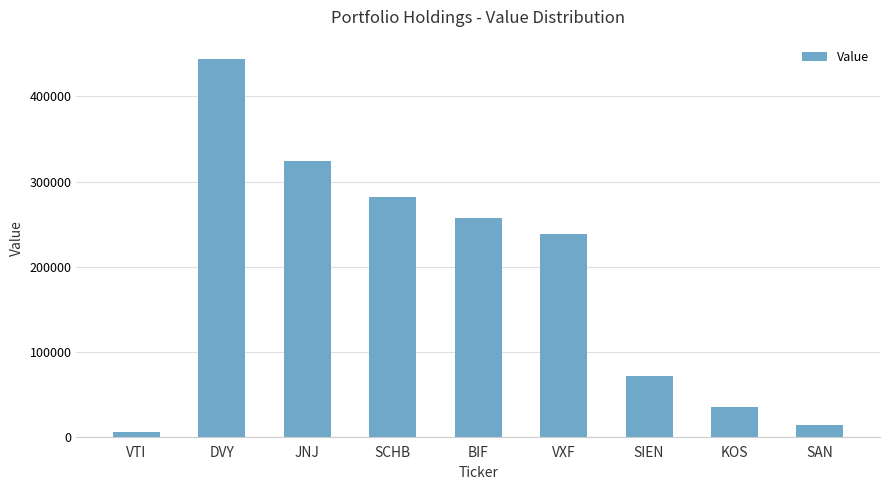

How many data points are less than 238892?

4